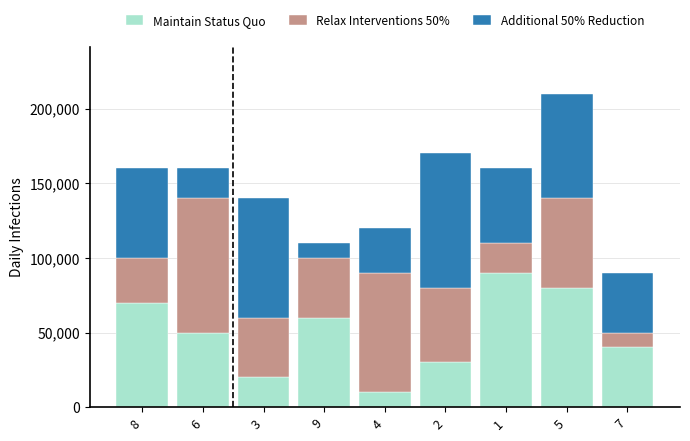

Rank the categories by Maintain Status Quo value from highest to lowest.

1, 5, 8, 9, 6, 7, 2, 3, 4